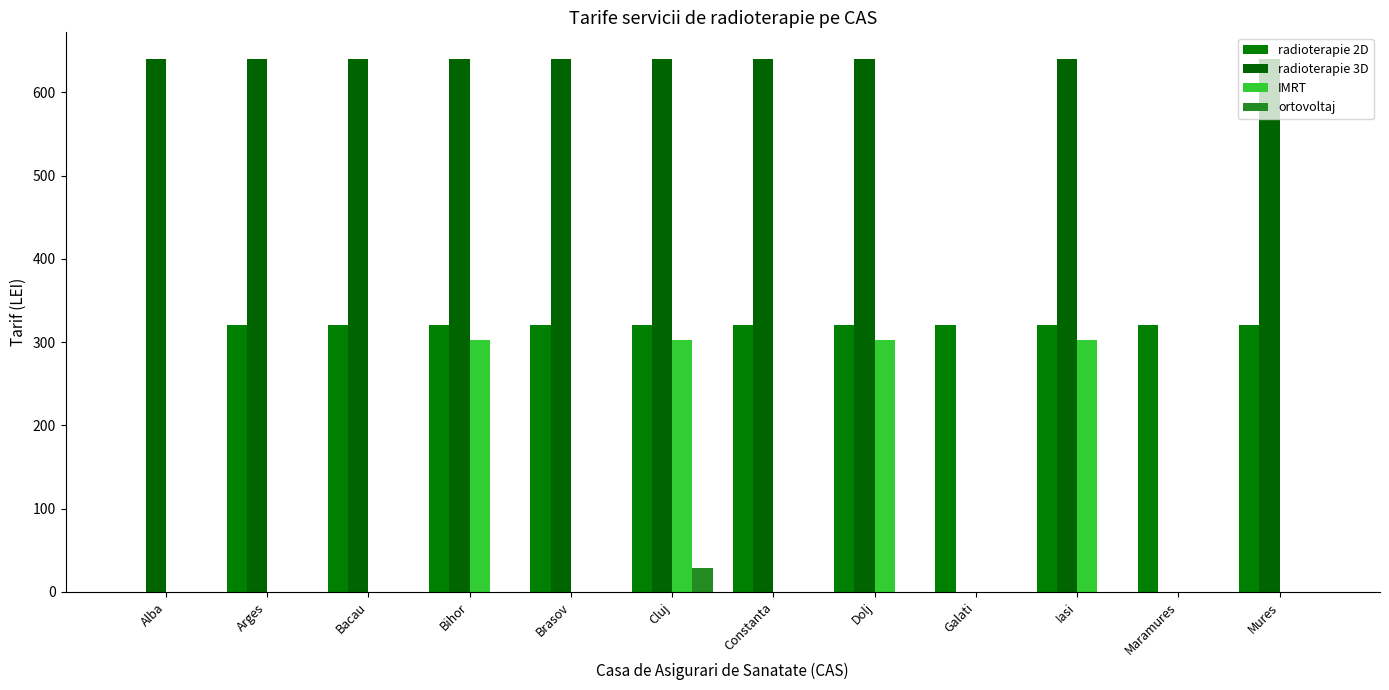

Are the bars horizontal?

No